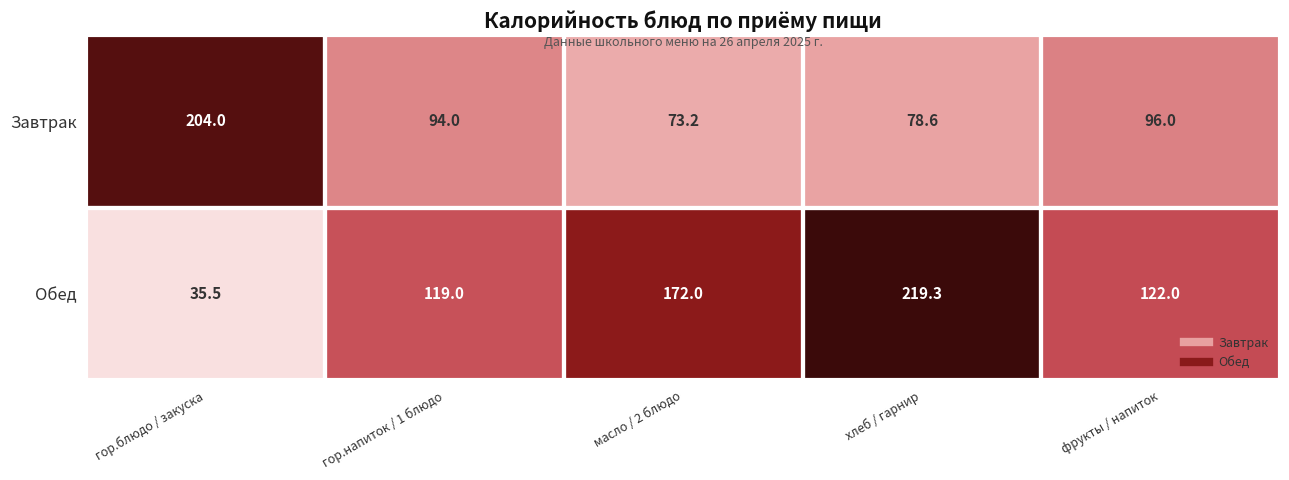

What is the difference between the maximum and minimum values in the Обед series?

183.8